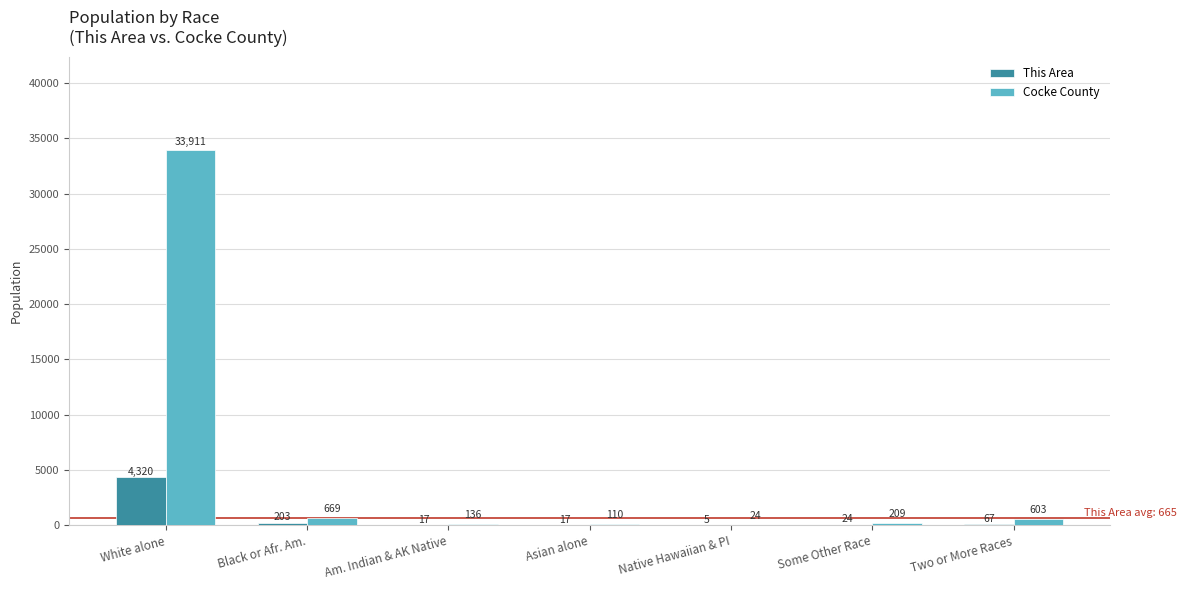

Between Black or Afr. Am. and Am. Indian & AK Native, which series saw the biggest shift?

Cocke County